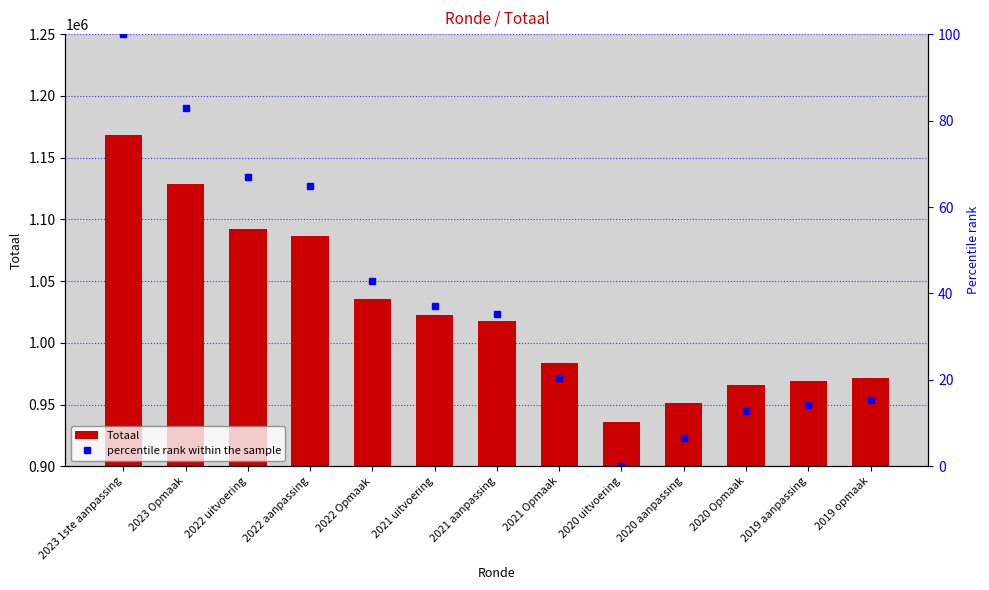

Which category has the lowest value across all series?

2020 uitvoering